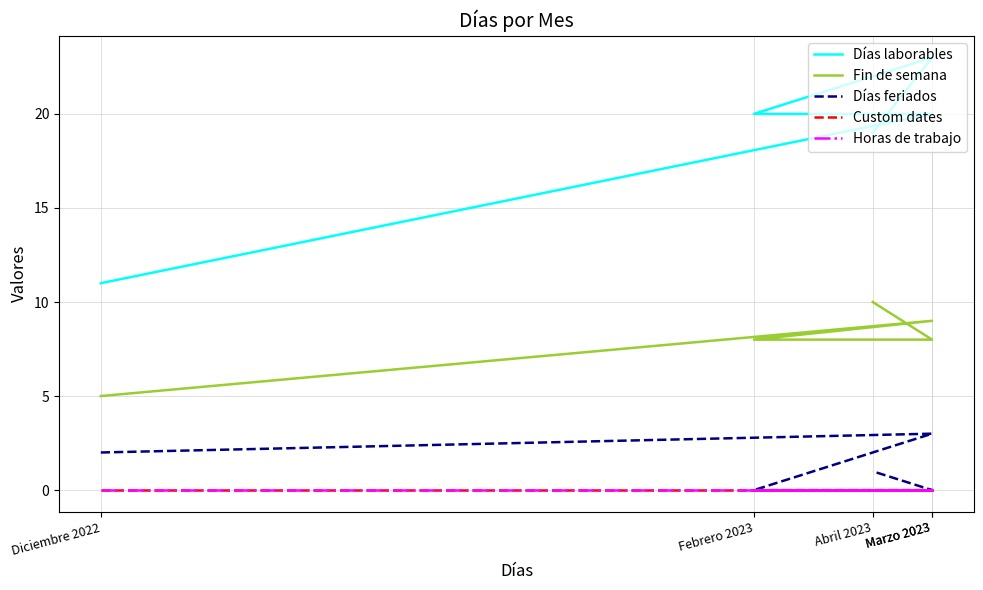

At Febrero 2023, list the series in order from smallest to largest.

Días feriados, Custom dates, Horas de trabajo, Fin de semana, Días laborables